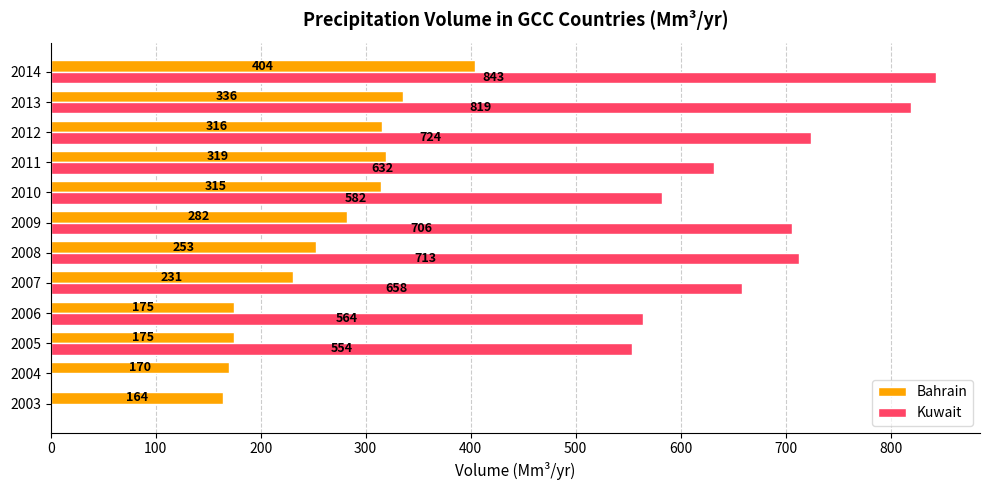

True or false: Bahrain has a value of 175 at 2005.

True